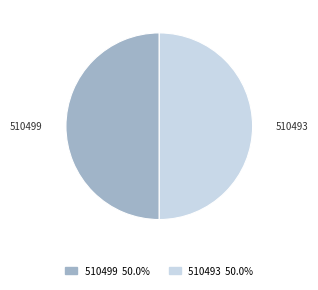

The 510499 slice represents 50% of the pie. True or false?

True